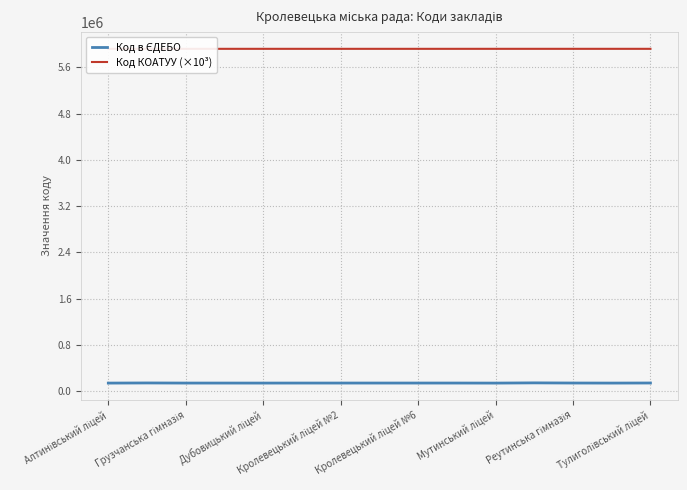

What is the lowest value of the Код КОАТУУ (×10³) series?

5922610.1